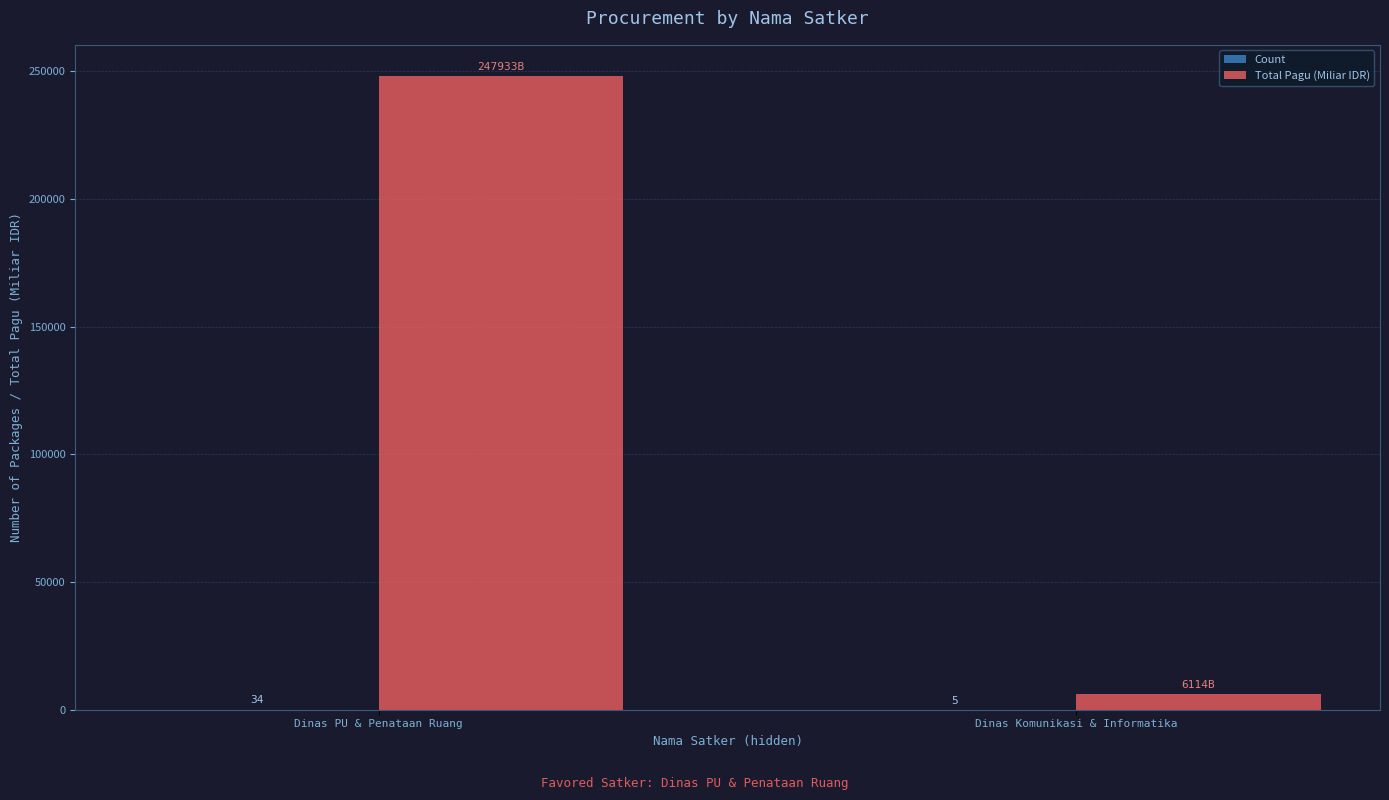

How many data points does each series have?

2